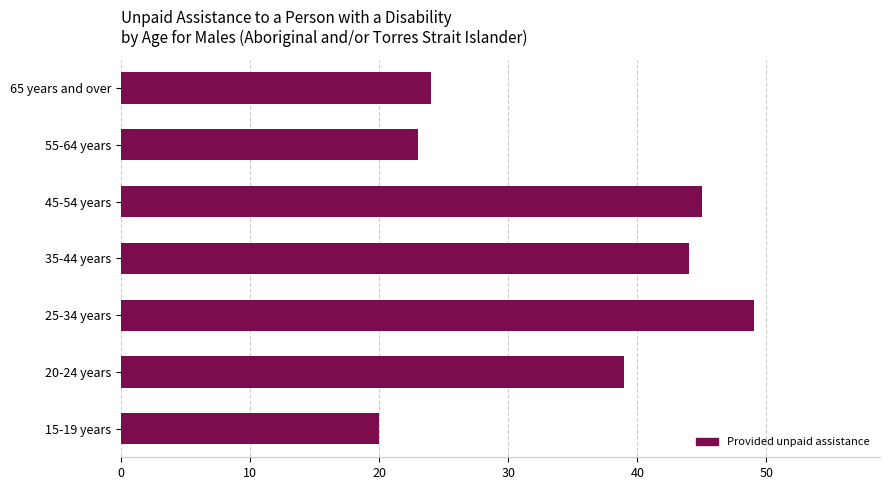

Reading top to bottom, transcribe all the data shown in this chart.

24	23	45	44	49	39	20